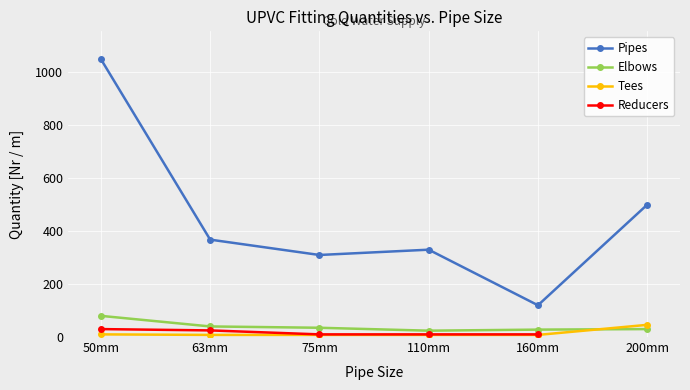

The value of Elbows at 50mm is 80. True or false?

True